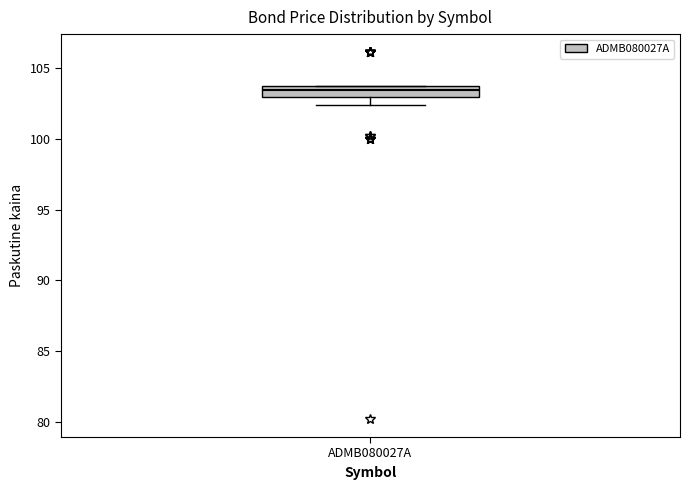

Read this box plot against the y-axis: the position of the median line, the range covered by the box, and the ends of both whiskers. The values are not printed on the chart, so give them approximately, as read against the axis.

median 103.5, box 103.0 to 104.0, whiskers 102.5 to 104.0